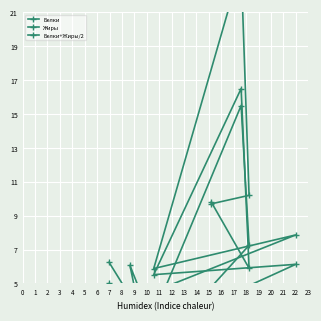

What is the difference between the Жиры values at 1 and 2?

10.6